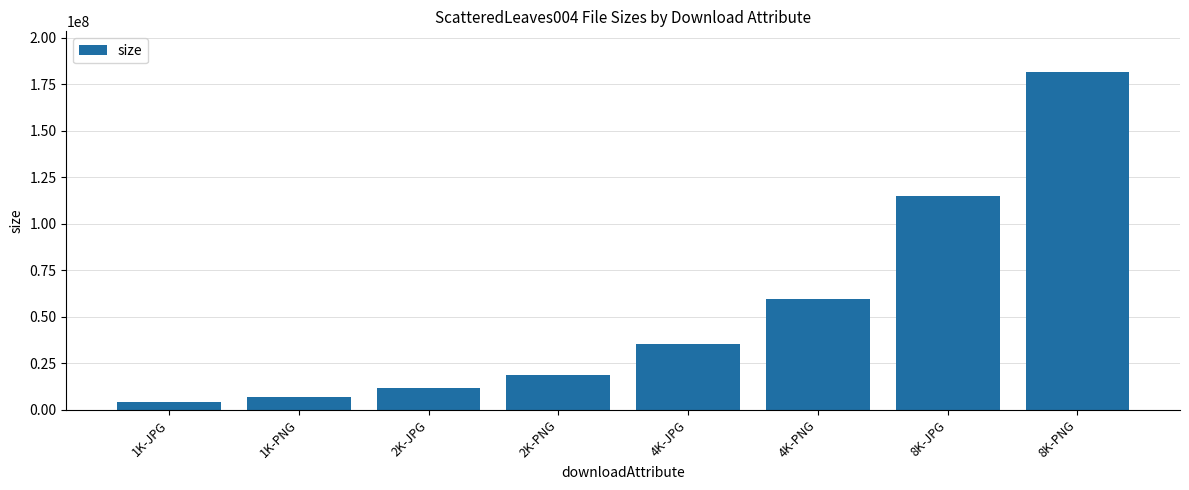

Between 4K-JPG and 1K-PNG, which is larger?

4K-JPG